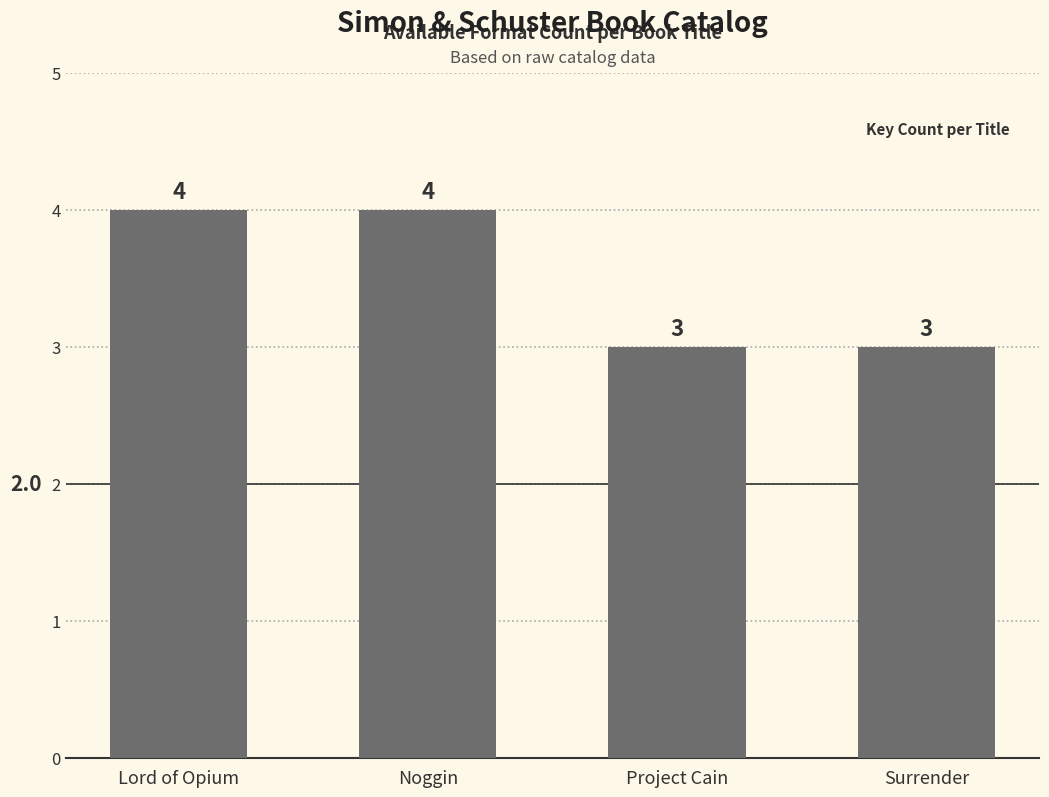

What is the approximate value at Lord of Opium?

4